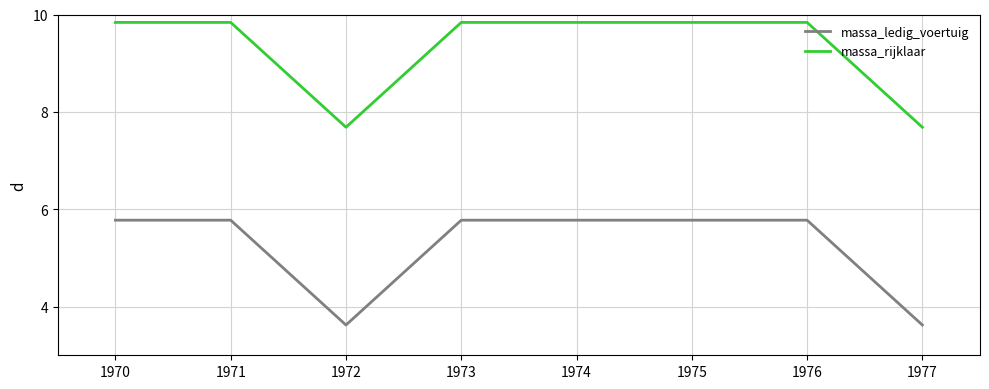

What is the difference between the massa_ledig_voertuig values at 1970 and 1972?

2.2